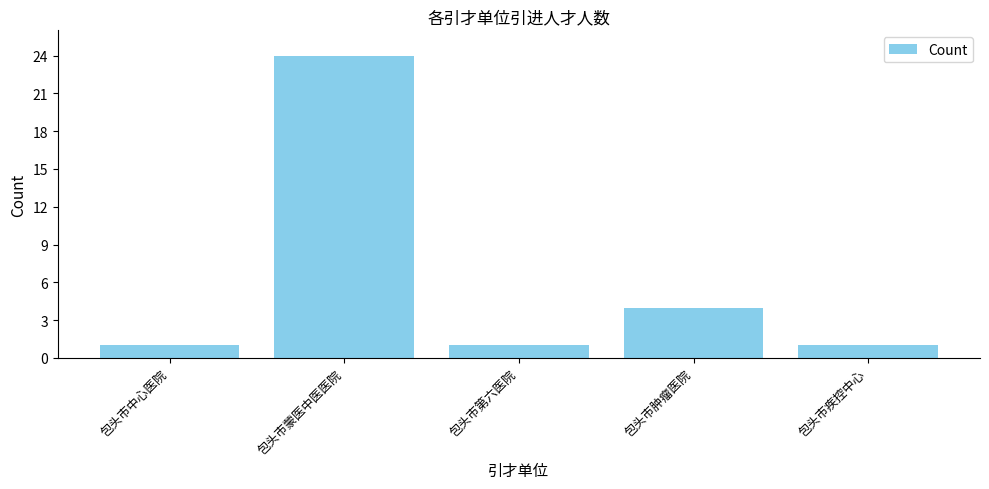

How many data points does each series have?

5